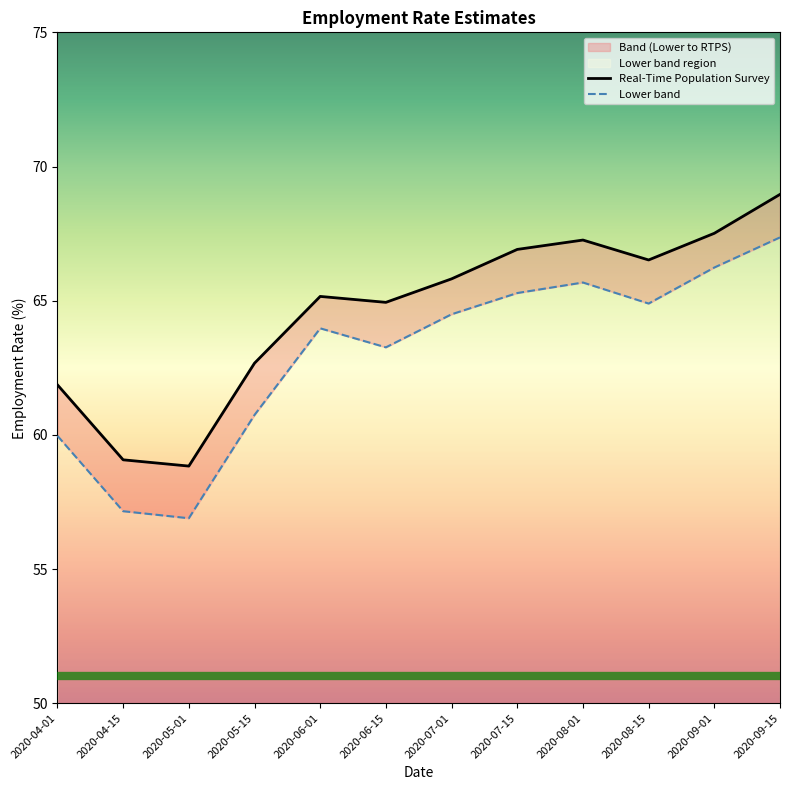

What is the difference between the maximum and minimum values in the Lower band series?

10.5